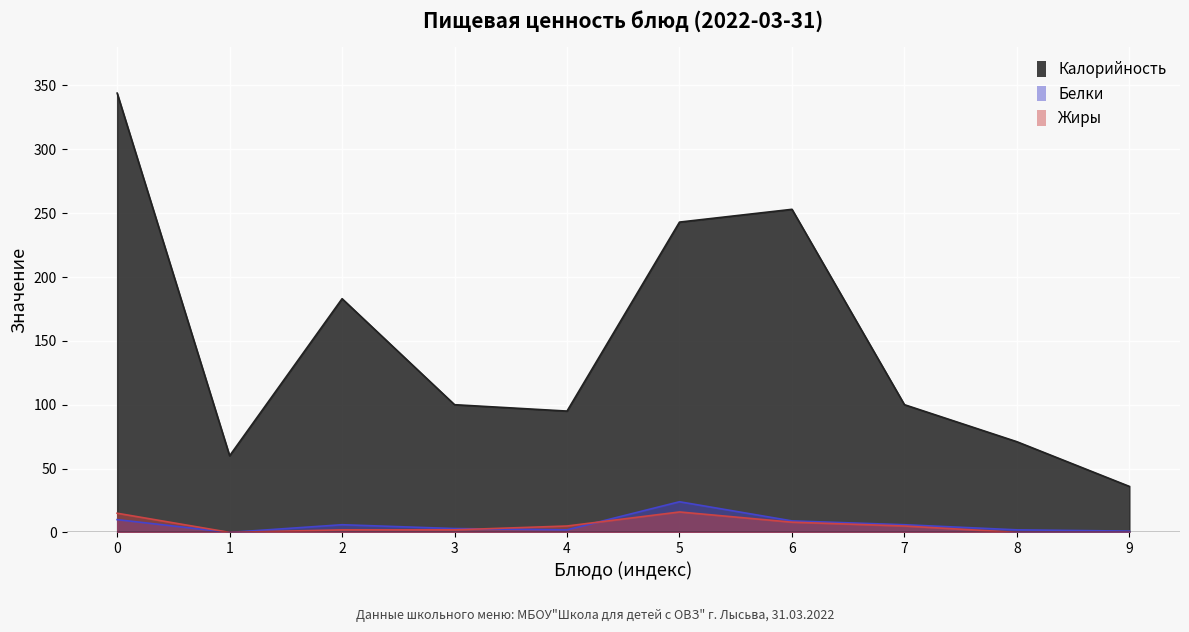

What value does the Калорийность series have at 8?

71